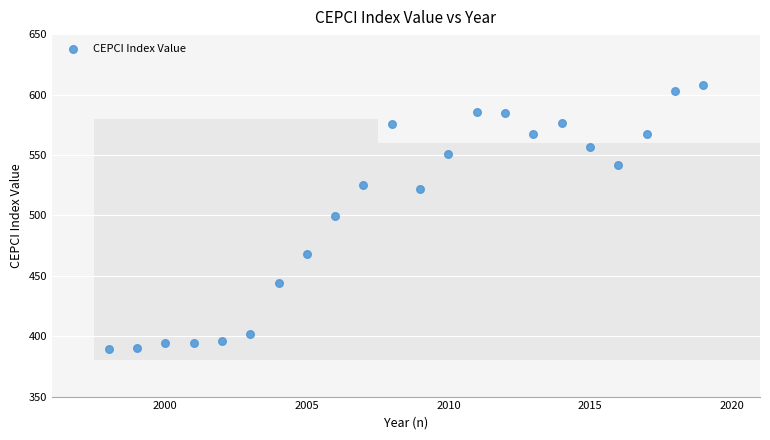

What is the range of Y values (max minus min)?

218.0